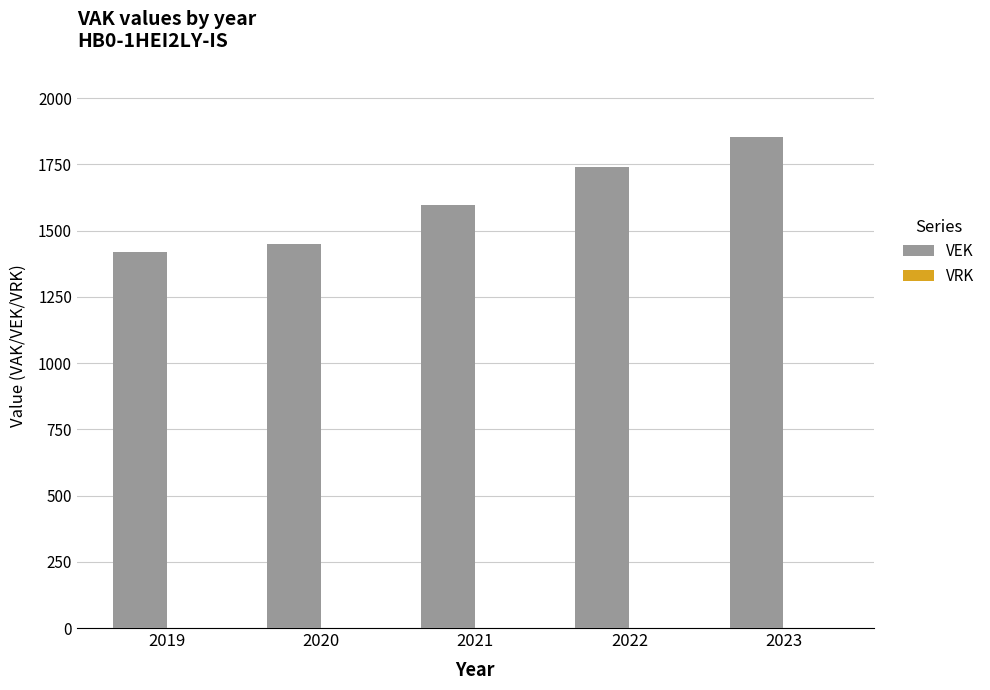

What is the approximate value at 2020?

1449